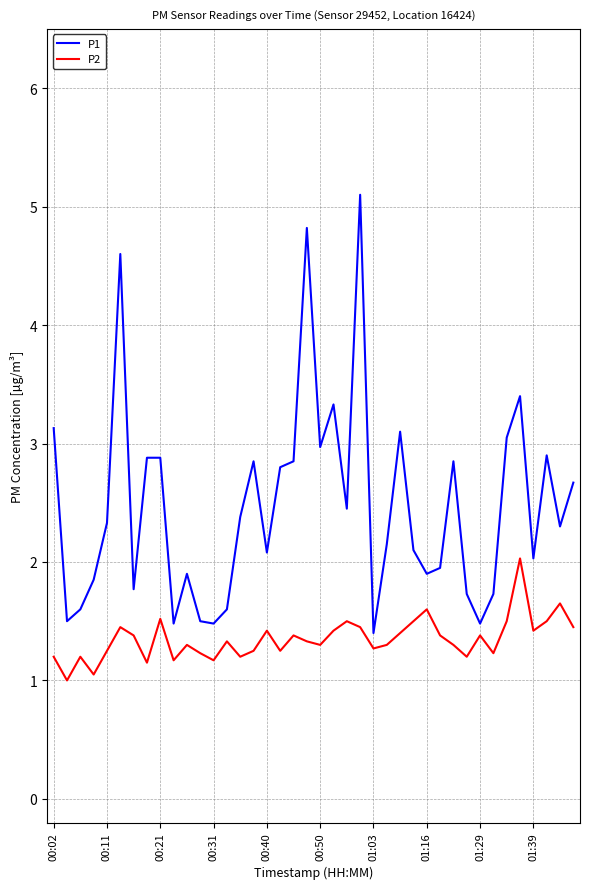

Rank the series by their average value, from lowest to highest.

P2, P1